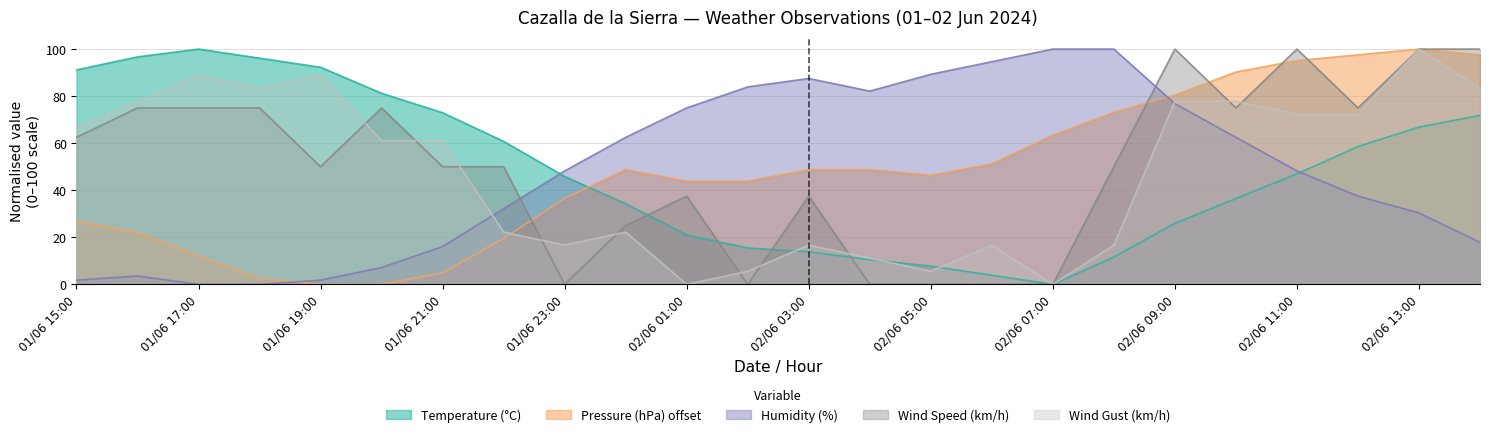

At which category does the chart reach its peak across all series?

01/06 17:00